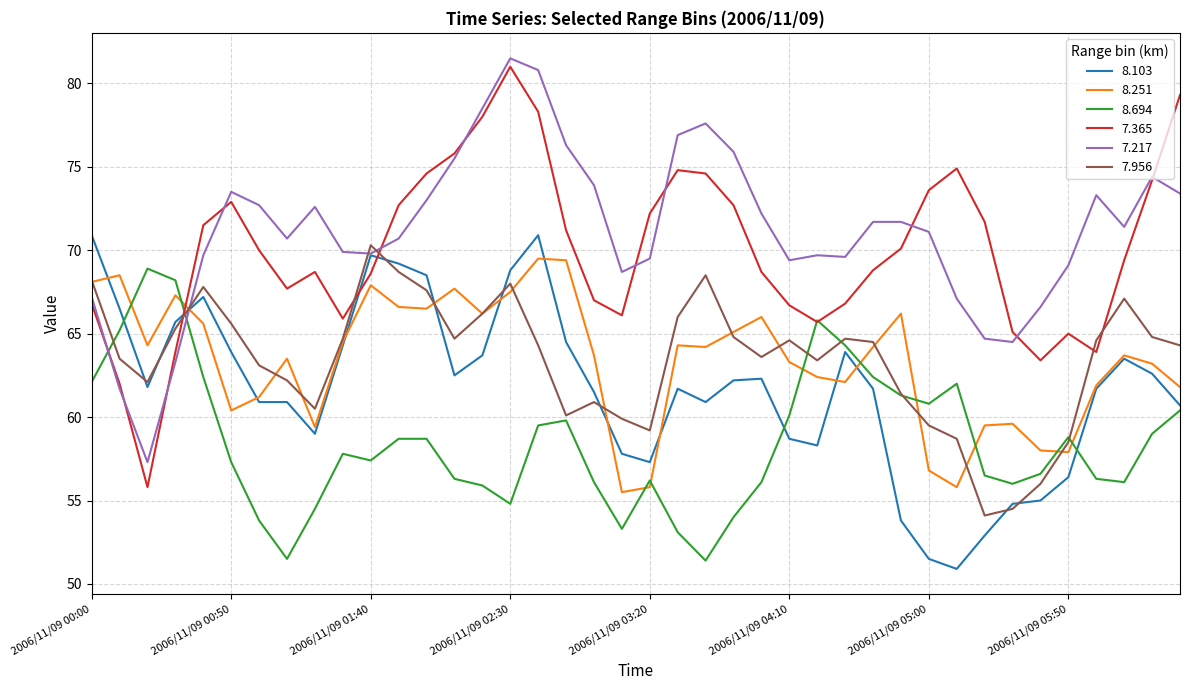

Which series has the widest spread of values?

7.365